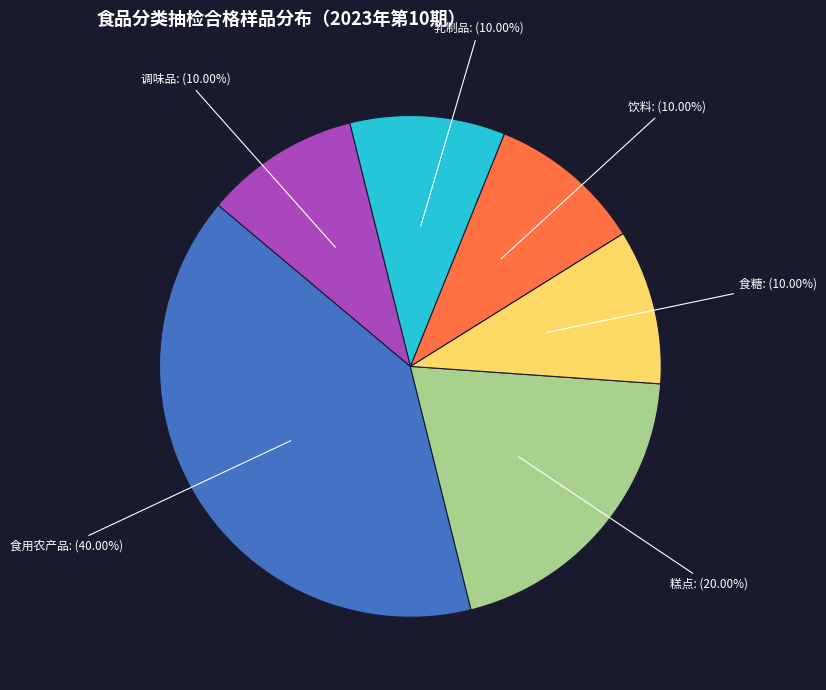

Approximately how many times larger is the value at 乳制品 compared to 调味品?

1.0